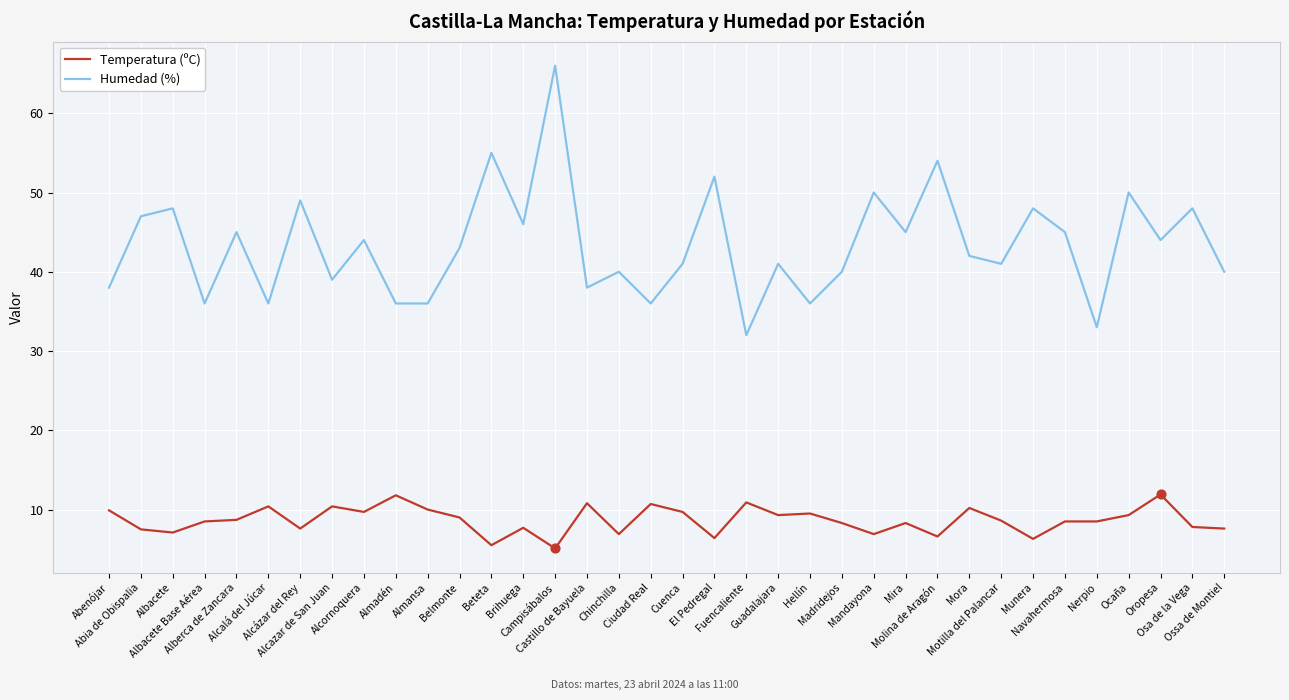

At which category is the sum across all series the highest?

Campisábalos